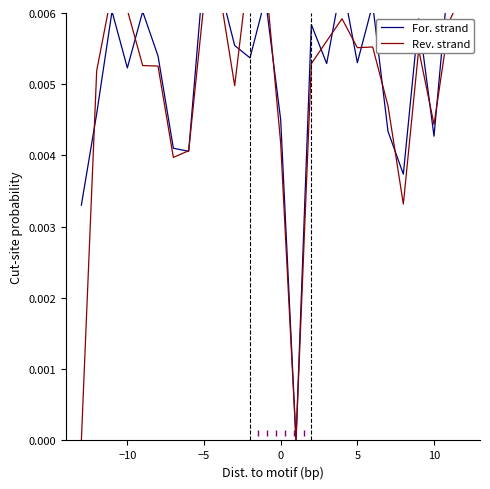

Rank the series by their maximum value, from lowest to highest.

For. strand, Rev. strand